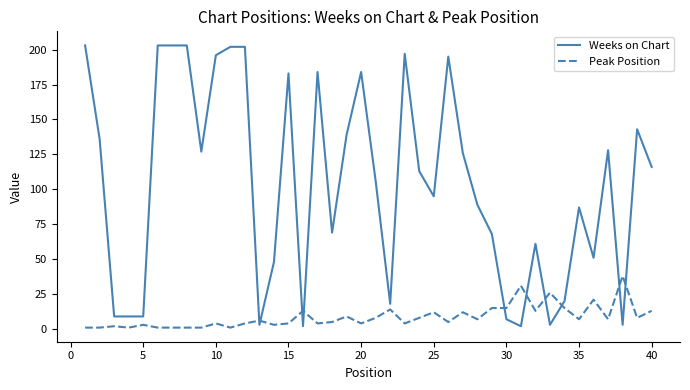

List the series in order of their overall mean, highest first.

Weeks on Chart, Peak Position